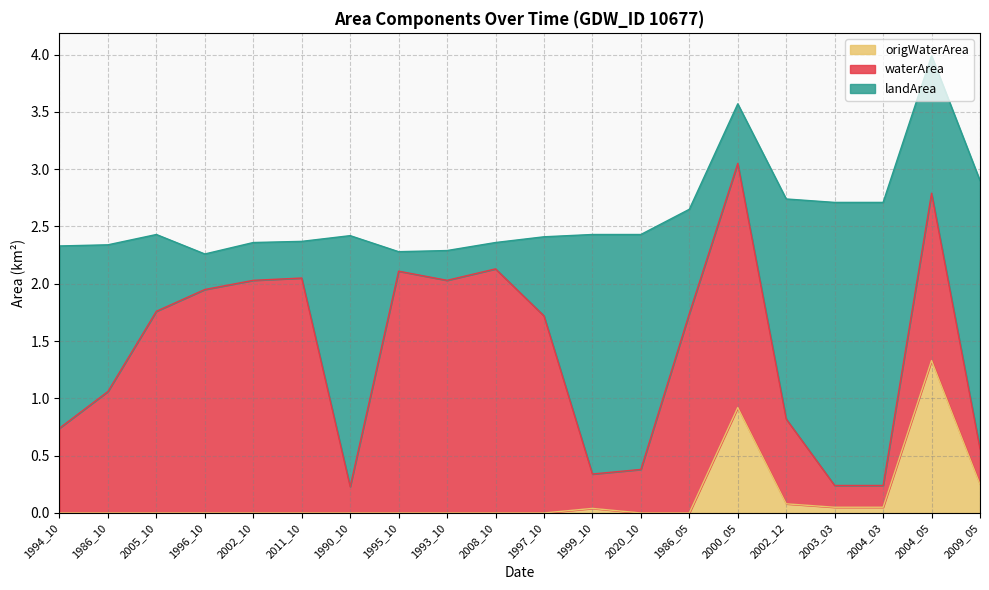

What is the spread (max minus min) of values at 1994_10?

1.6